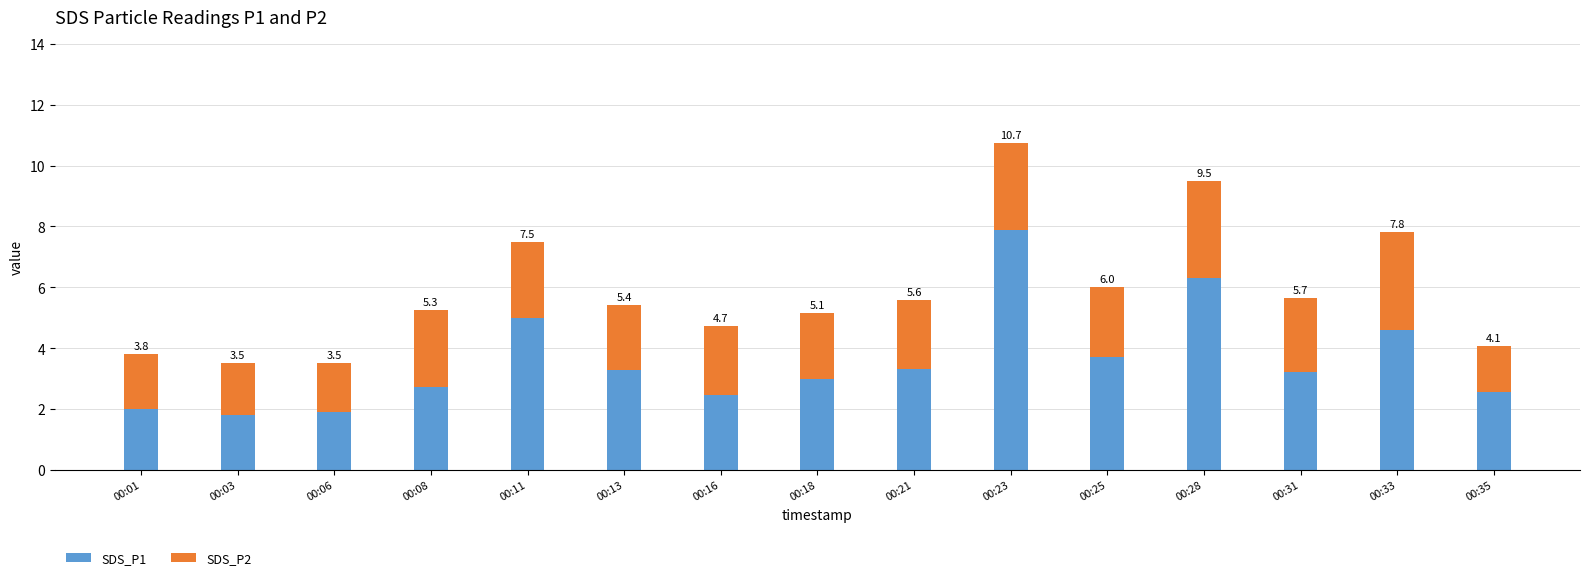

Does the chart contain any negative values?

No